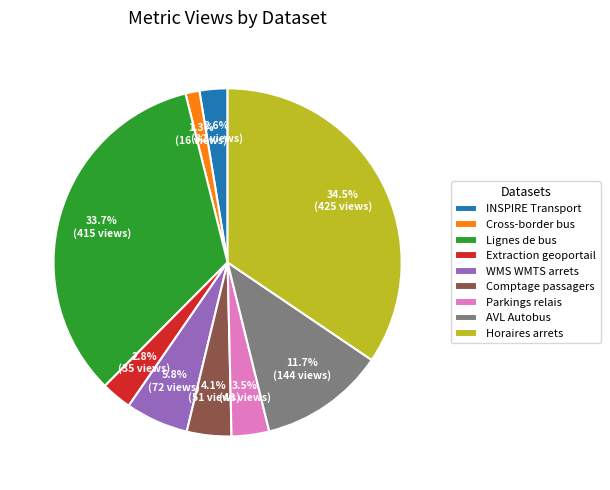

To the nearest percent, what portion does WMS WMTS arrets represent?

6%